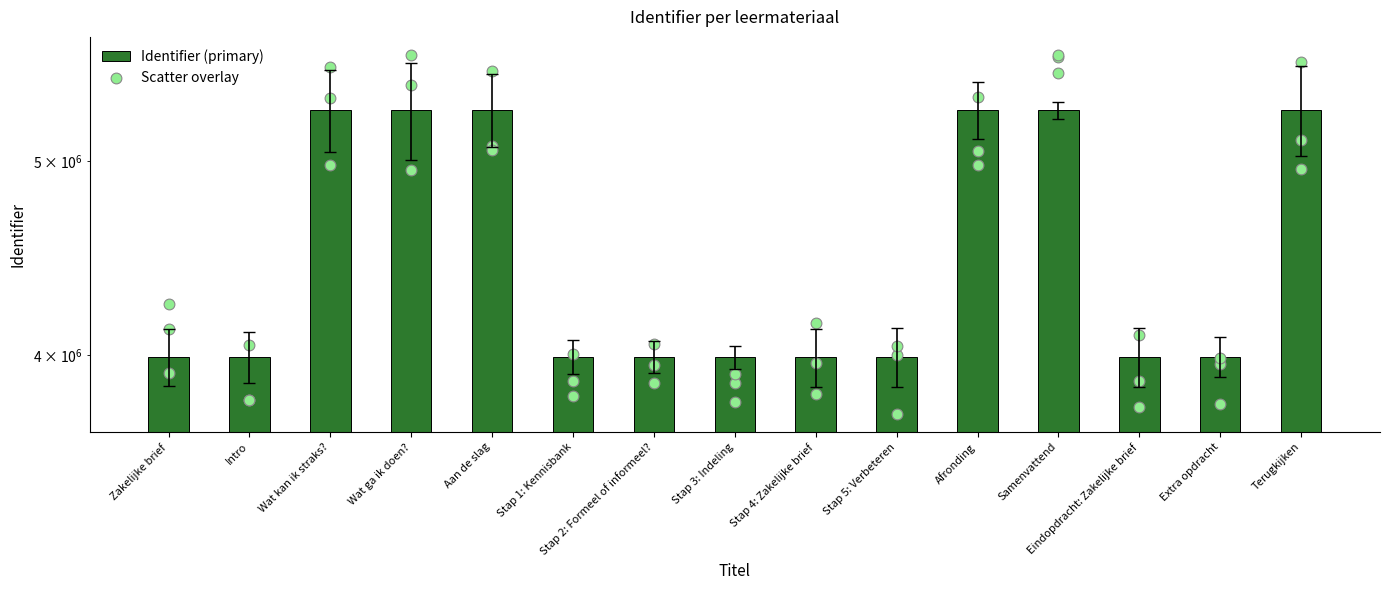

What is the change in value from Stap 5: Verbeteren to Terugkijken?

+1315106